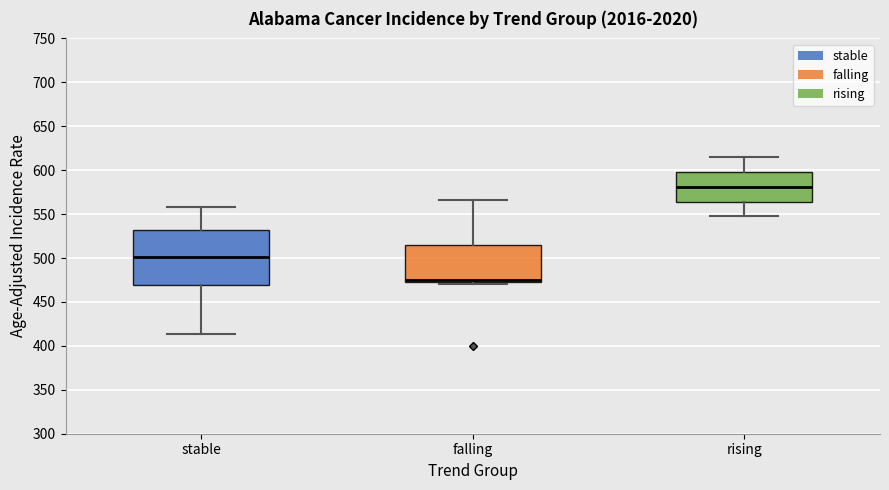

Where does the upper whisker of the box for stable end on the y-axis? The values are not printed on the chart, so give them approximately, as read against the axis.

560